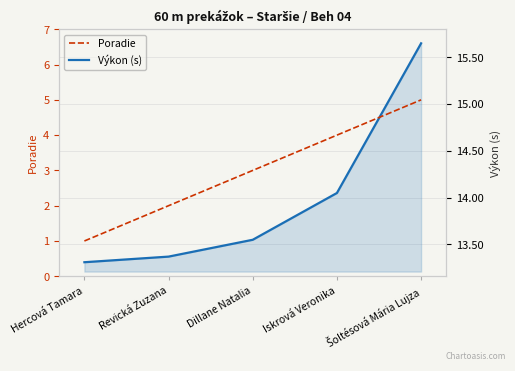

At which label does Poradie first exceed 3?

Iskrová Veronika